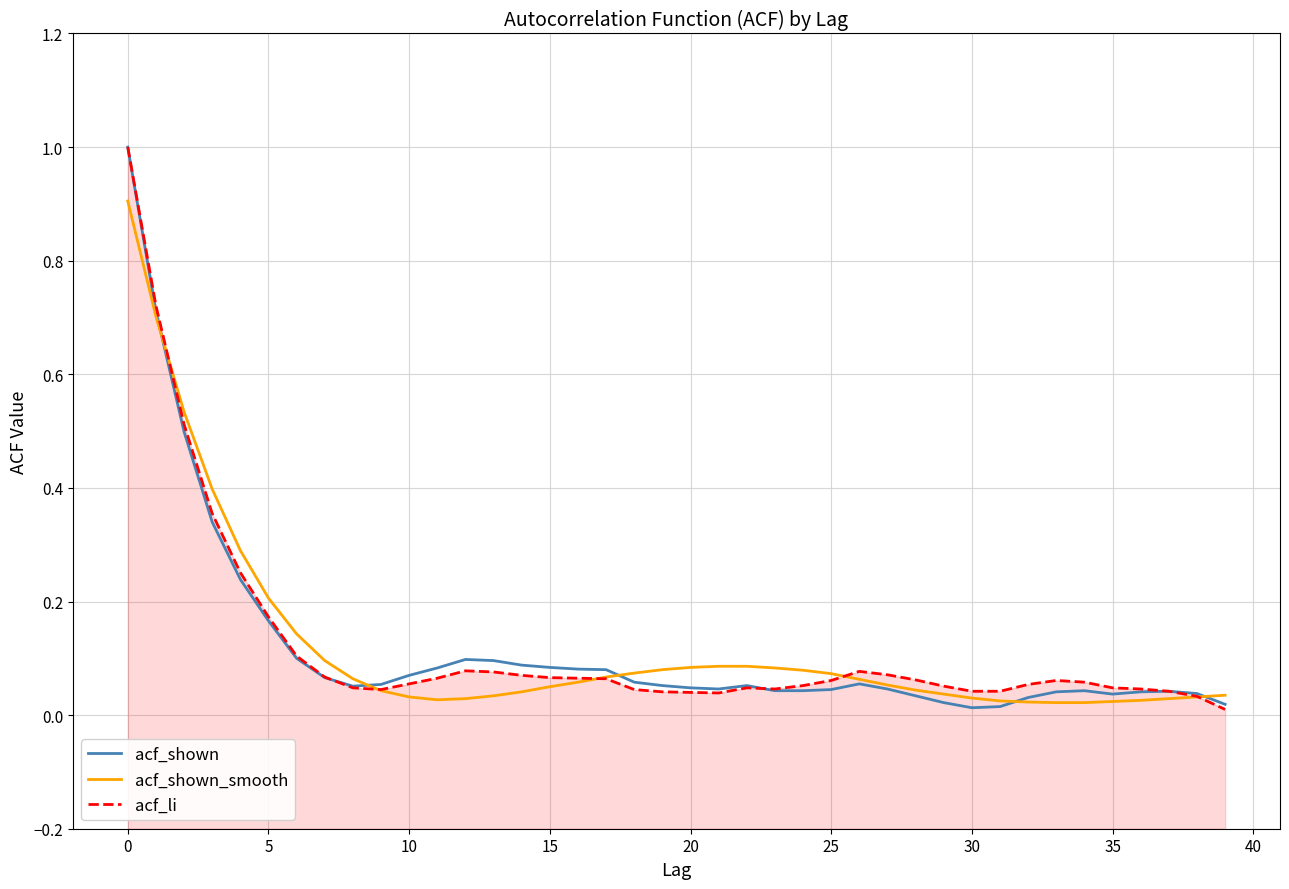

List the series in order of their overall mean, highest first.

acf_li, acf_shown_smooth, acf_shown